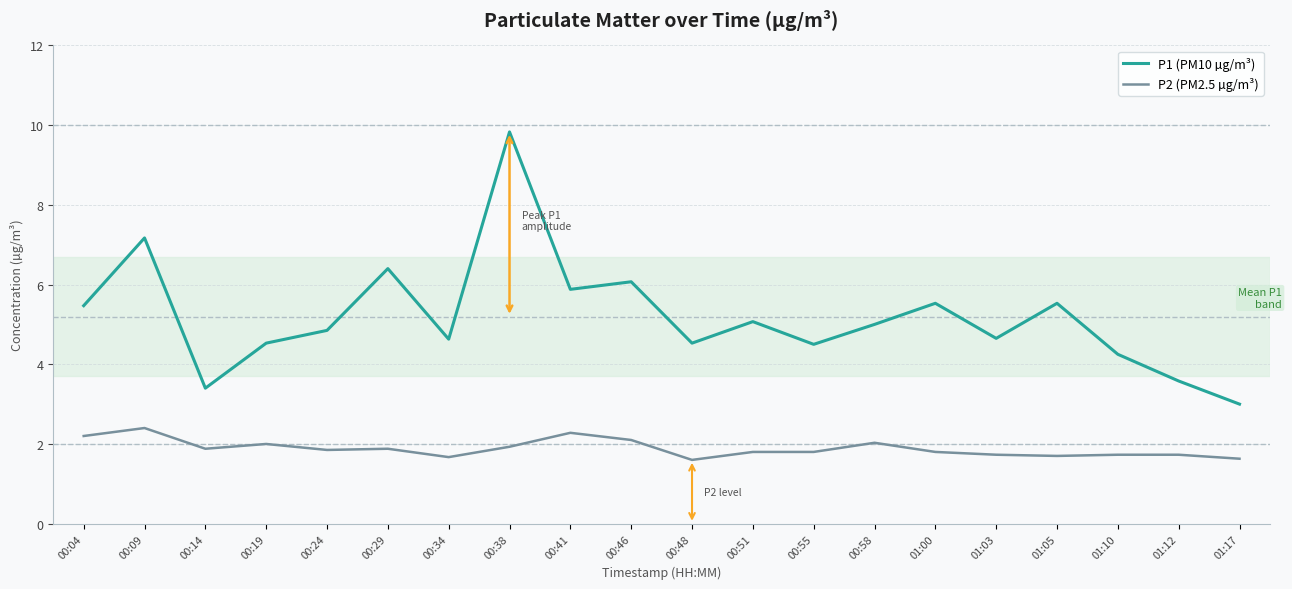

Is it true that P1 (PM10 µg/m³) equals 10.9 at 00:46?

False